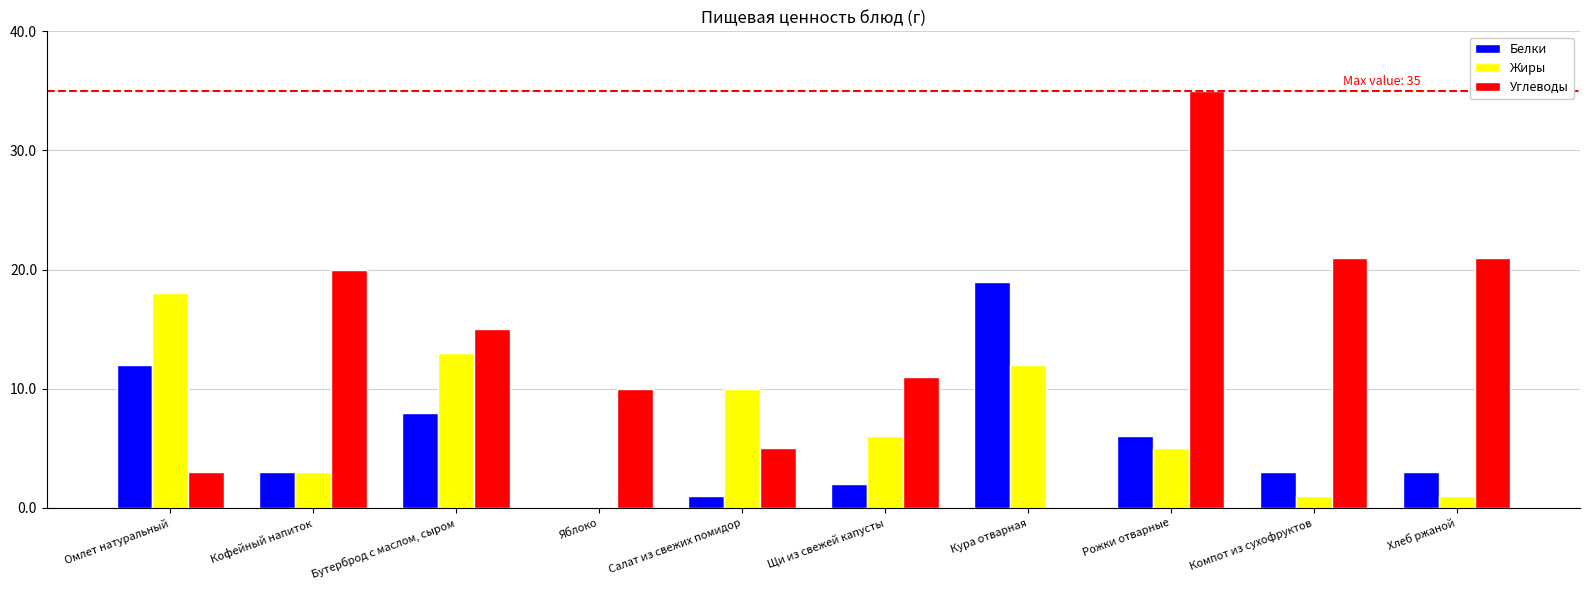

Are the bars horizontal?

No